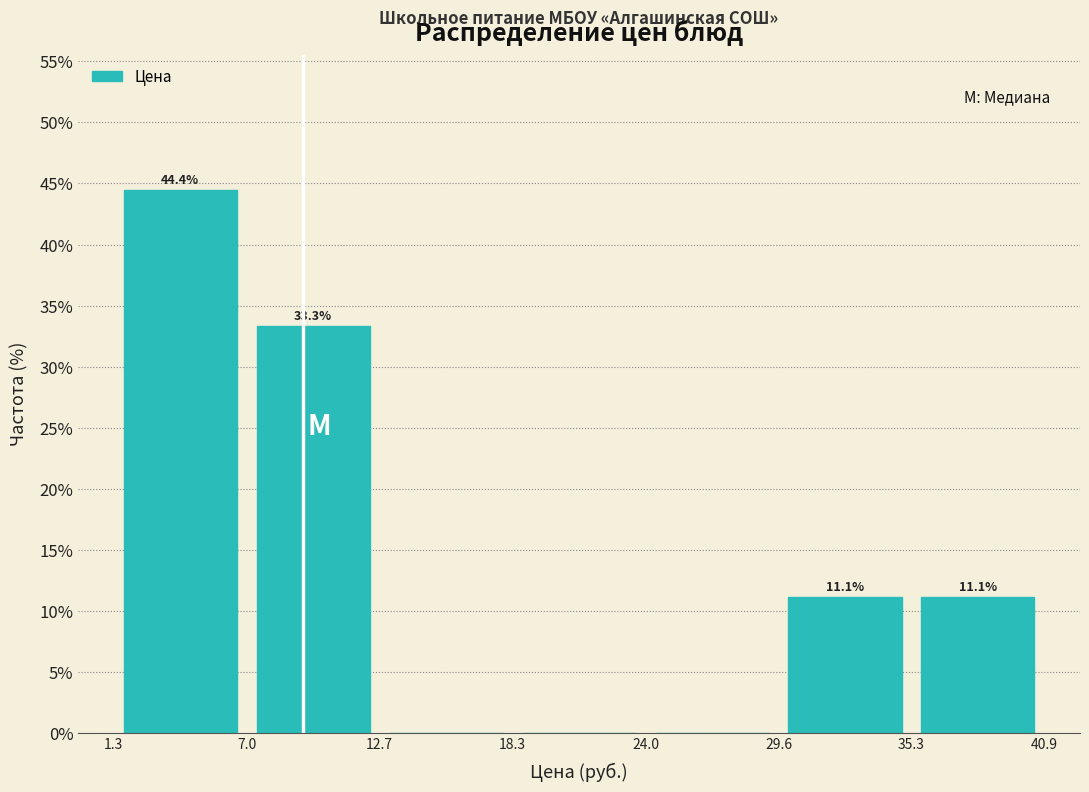

Over which range of the x-axis is the bar tallest?

1.3 to 7.0